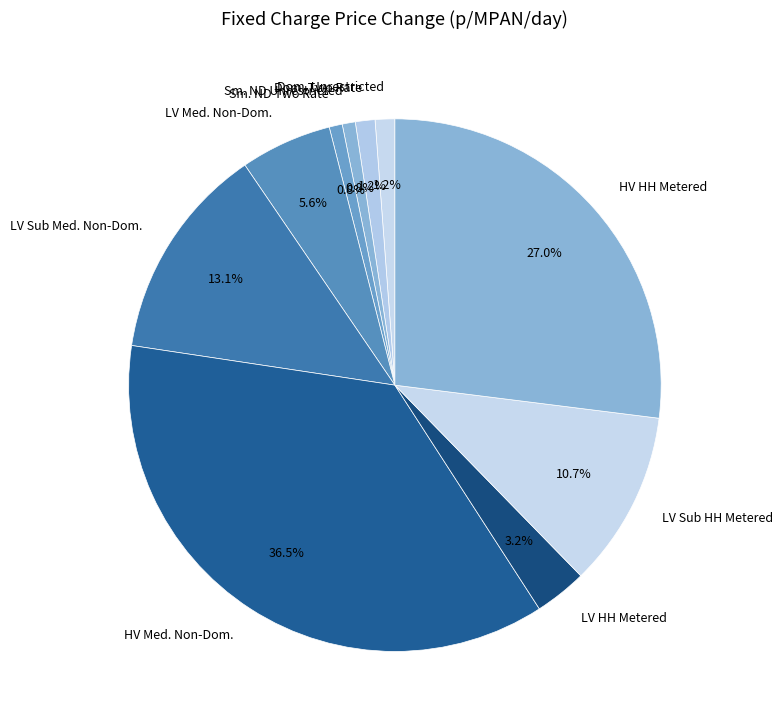

To the nearest percent, what is the difference between the largest and smallest slice percentages?

36%